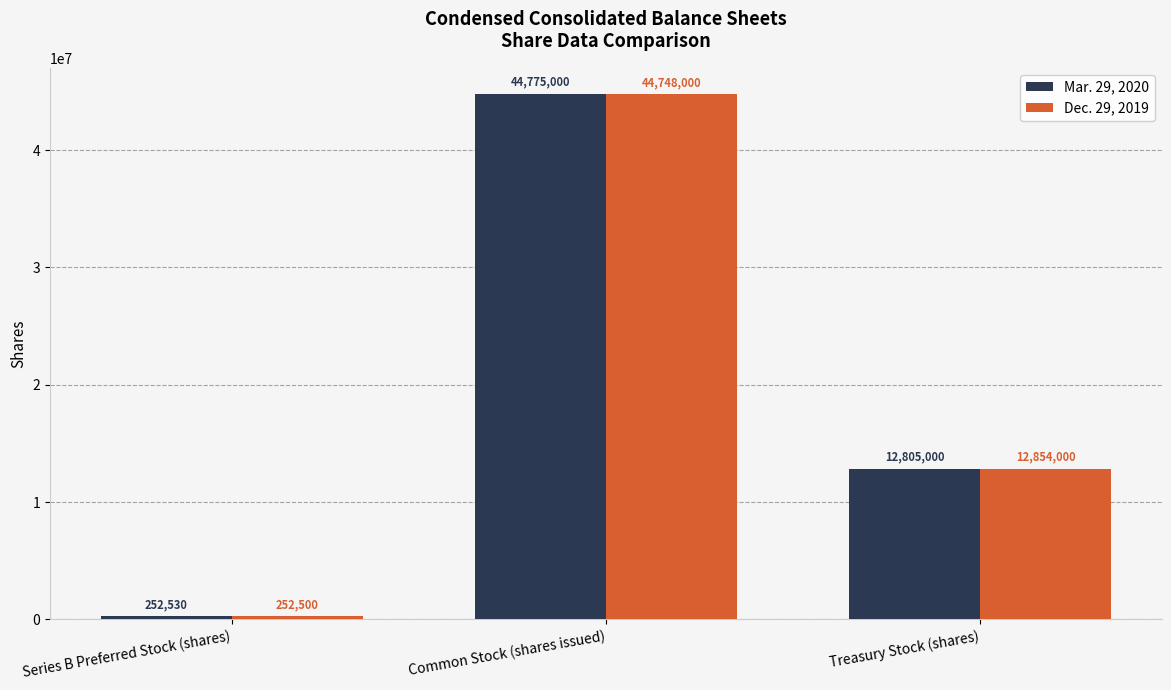

What is the difference between the highest and lowest values at Treasury Stock (shares)?

49000